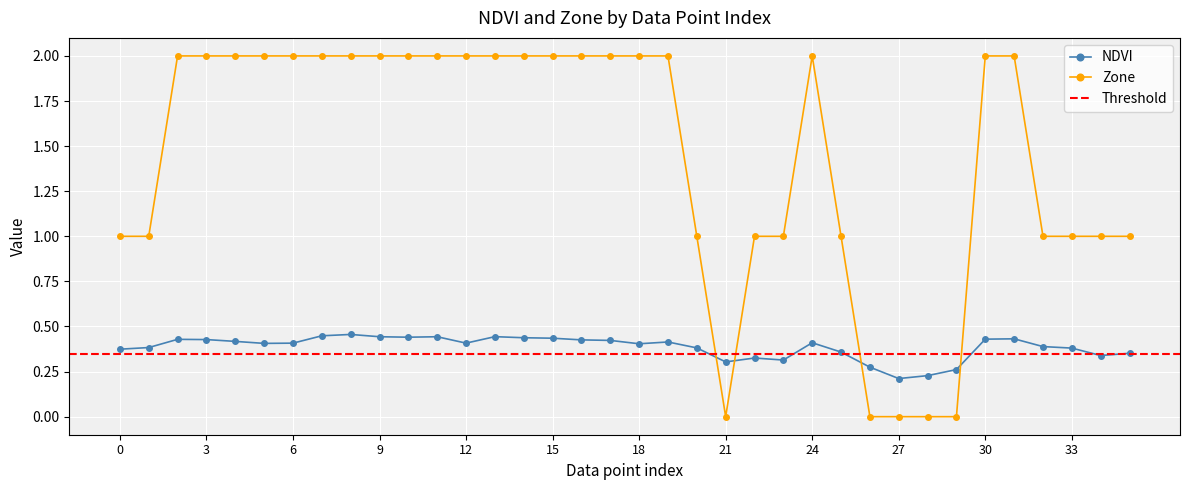

How many distinct data groups are displayed?

2